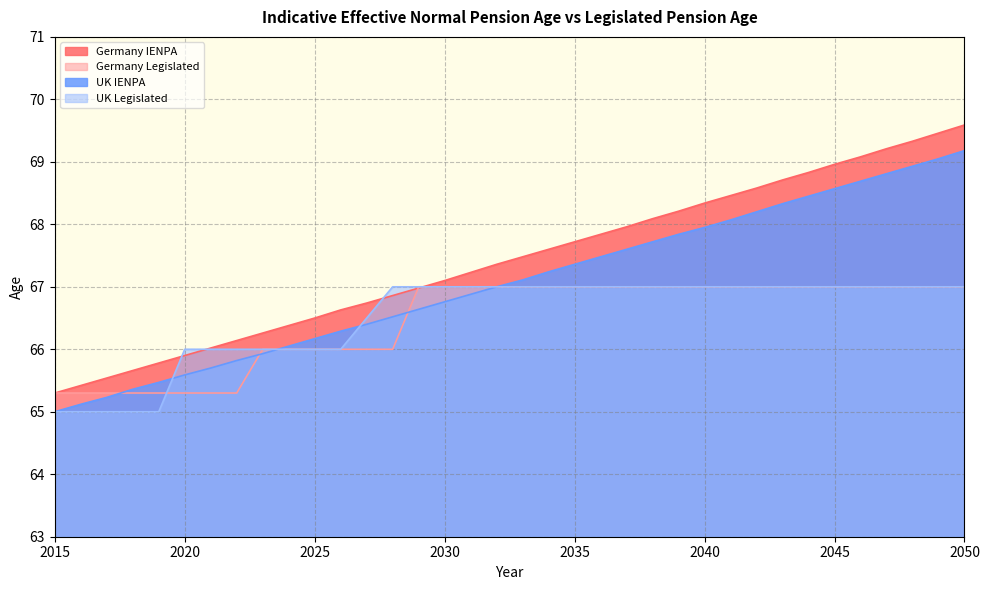

True or false: UK IENPA and Germany IENPA cross at least once.

False